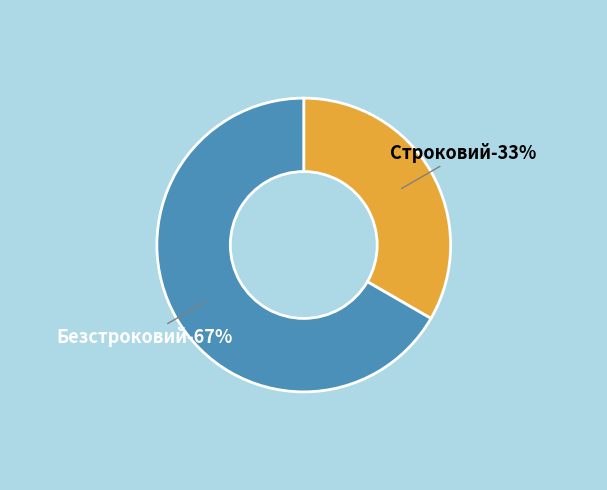

To the nearest percent, what portion does Безстроковий represent?

67%